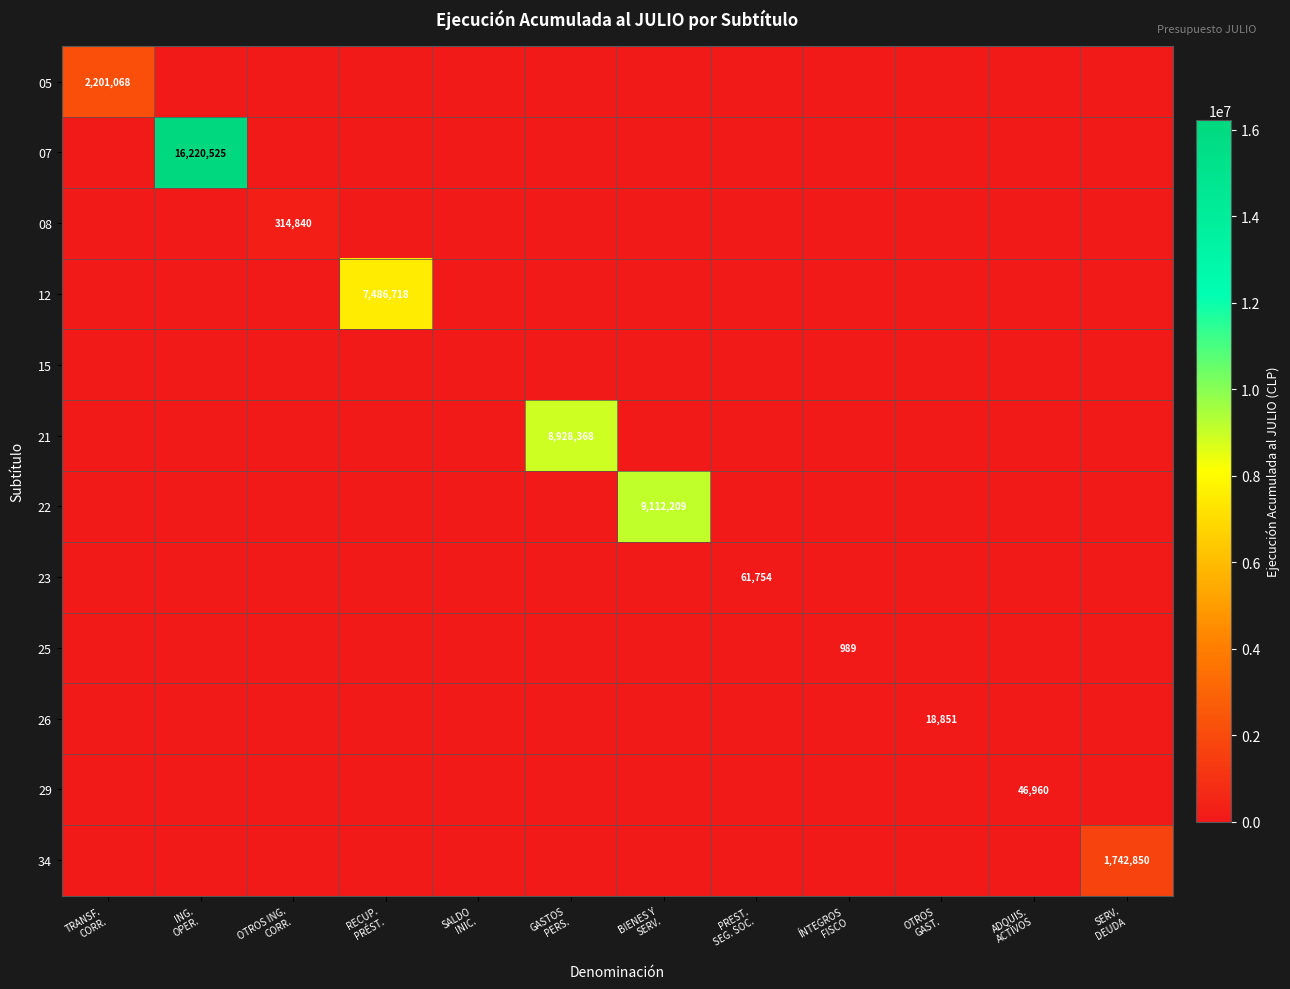

At which category does the chart reach its peak across all series?

ING.
OPER.